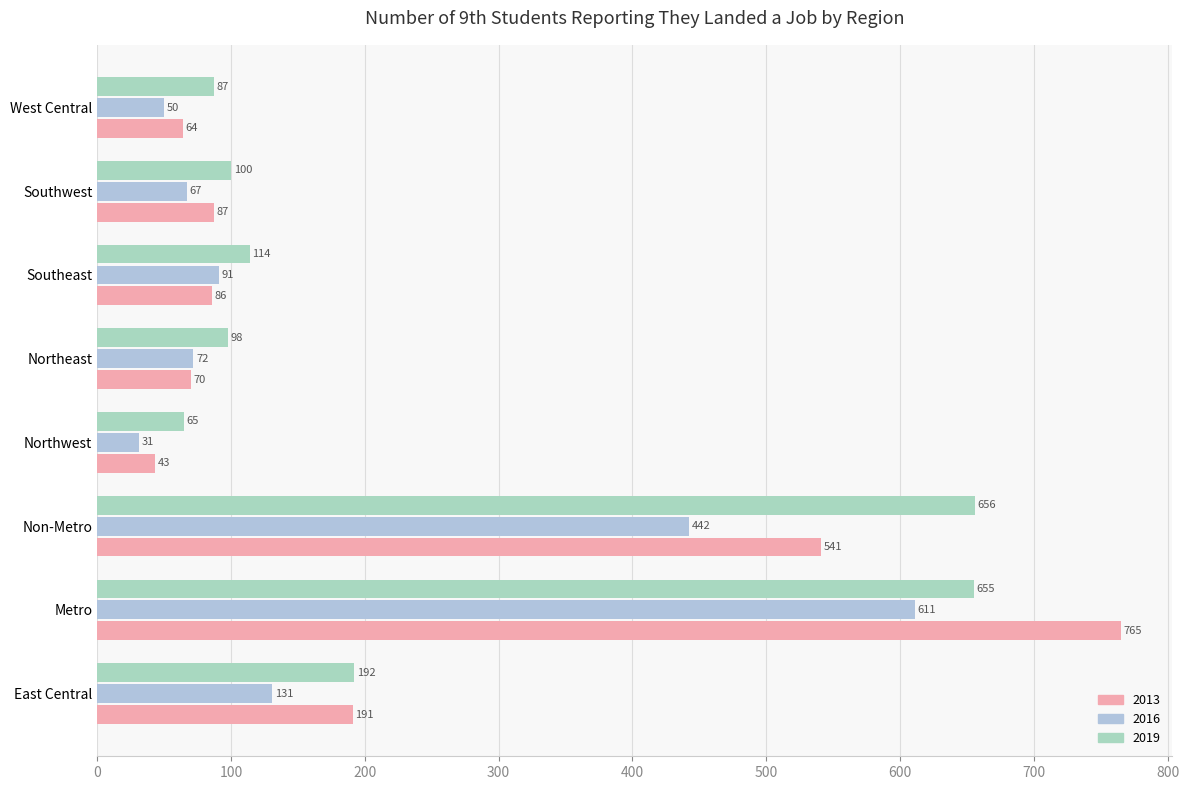

Count the number of categories in the chart.

8